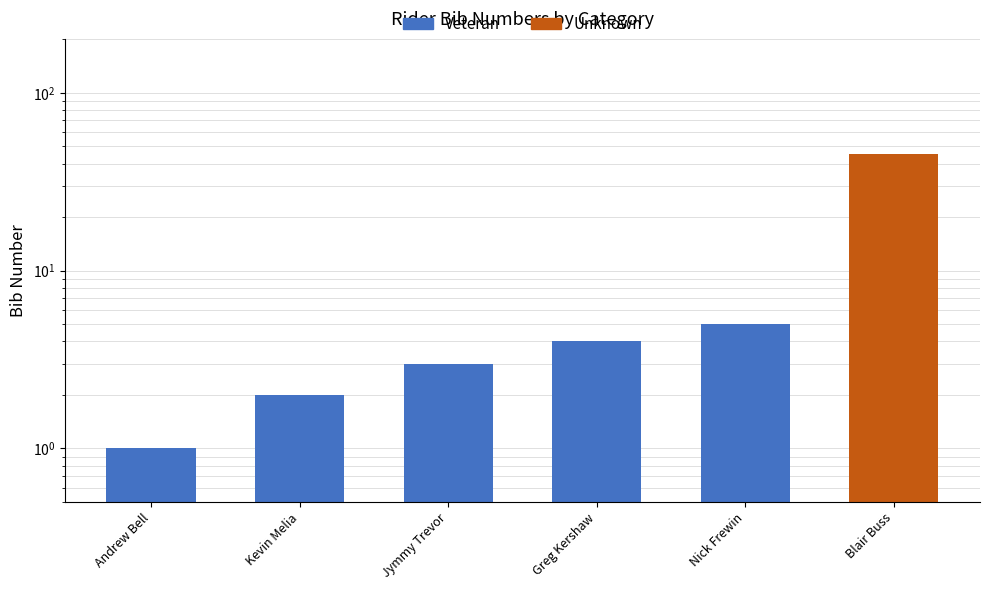

What is the label of the 1st bar from the right?

Blair Buss